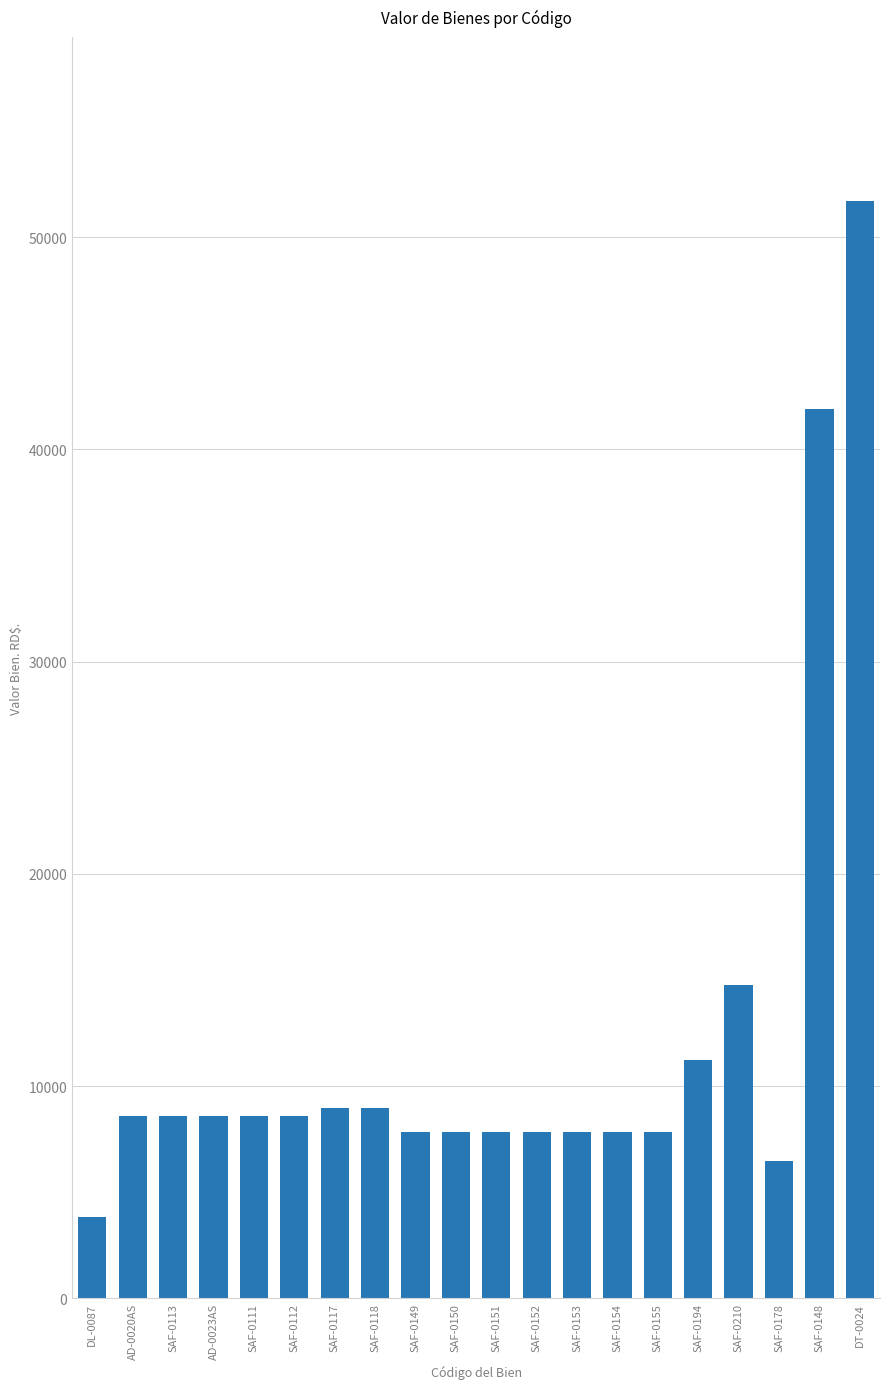

What is the approximate value at SAF-0155?

7836.3